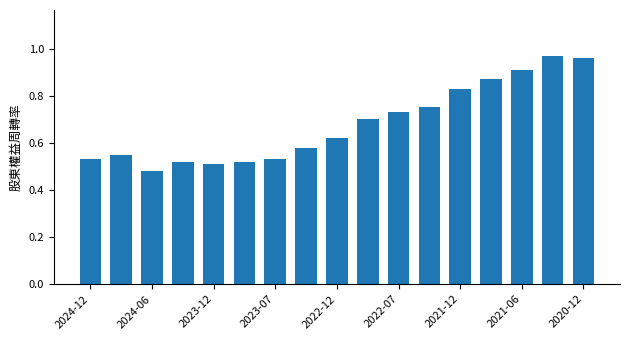

Are the bars grouped side by side (vs. stacked)?

No